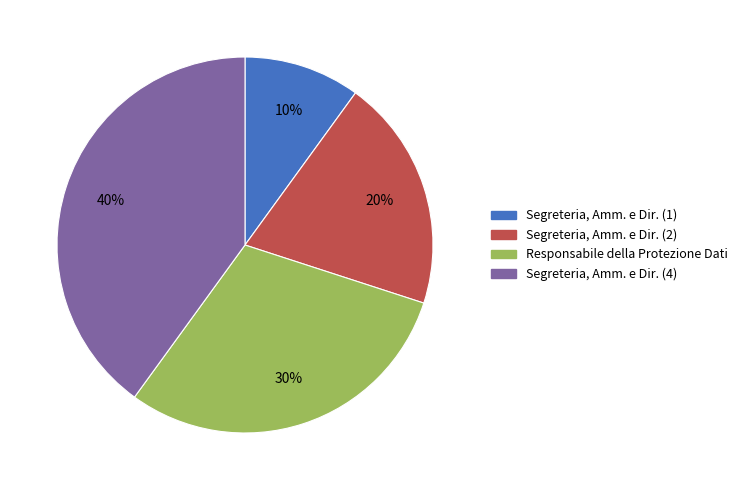

To the nearest percent, what is the difference between the largest and smallest slice percentages?

30%